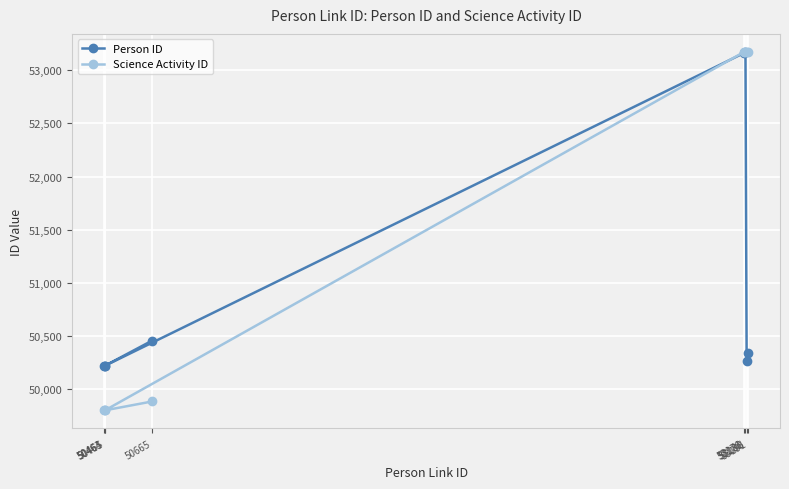

What is the difference between the maximum and minimum values in the Science Activity ID series?

3368